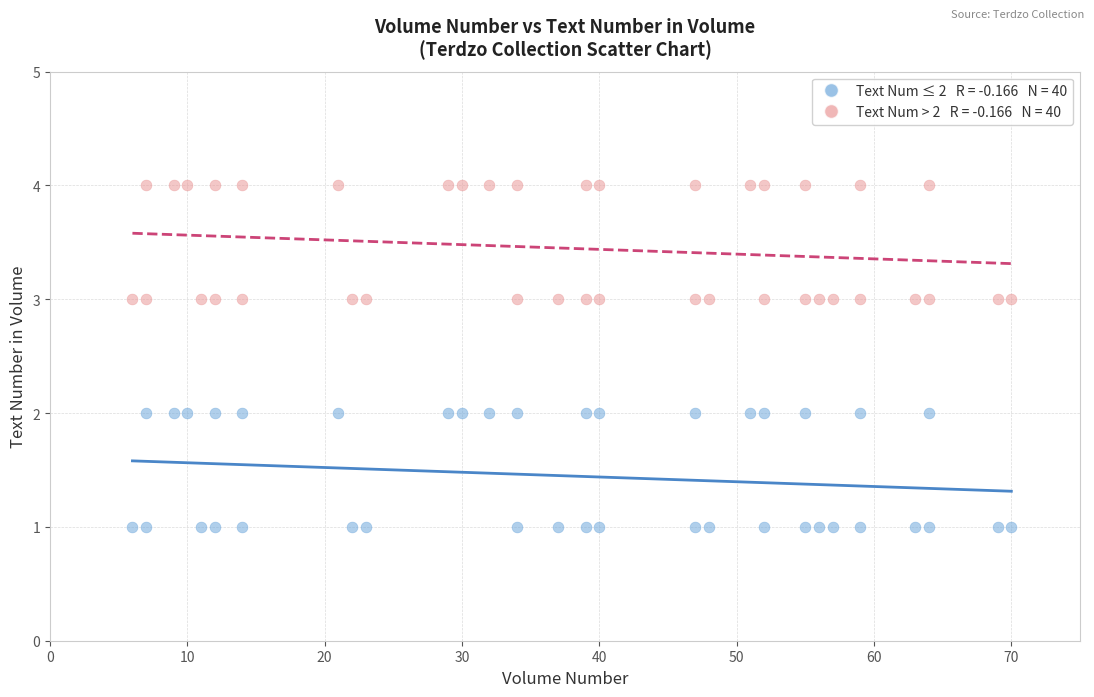

Across all data points, what is the range of Y values (max minus min)?

3